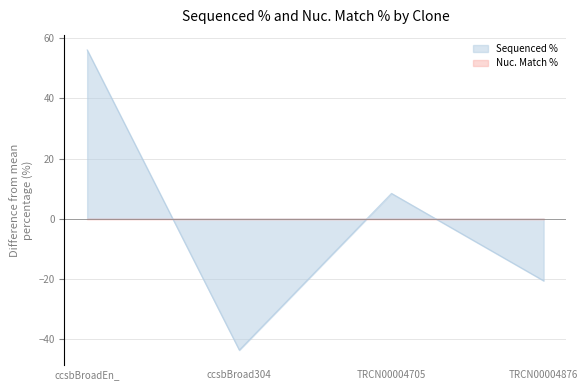

Which label corresponds to the largest value in the chart?

ccsbBroadEn_